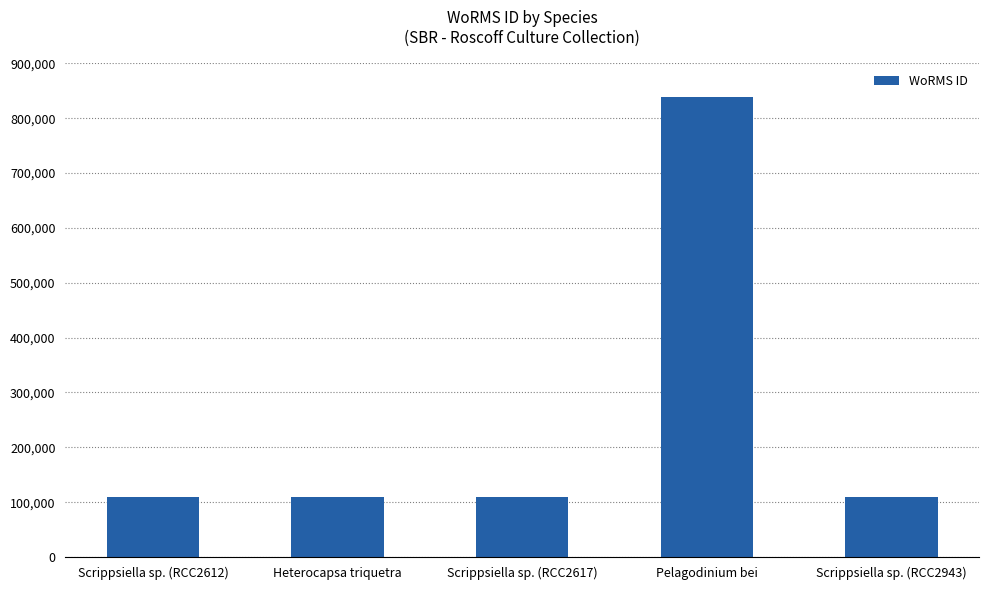

The value at Scrippsiella sp. (RCC2612) is 109545. True or false?

True